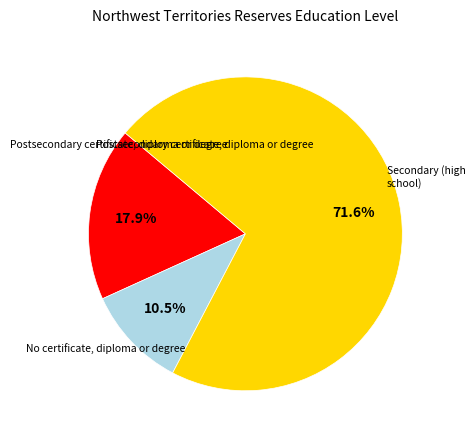

Is there a majority slice in this chart?

Yes